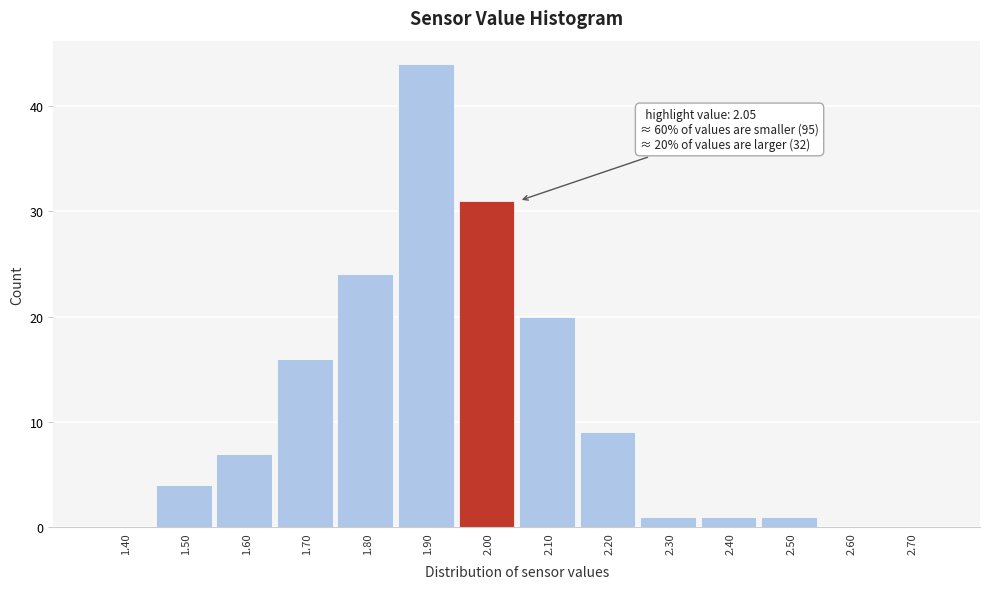

Reading left to right, transcribe all the data shown in this chart.

1.40=0	1.50=4	1.60=7	1.70=16	1.80=24	1.90=44	2.00=31	2.10=20	2.20=9	2.30=1	2.40=1	2.50=1	2.60=0	2.70=0